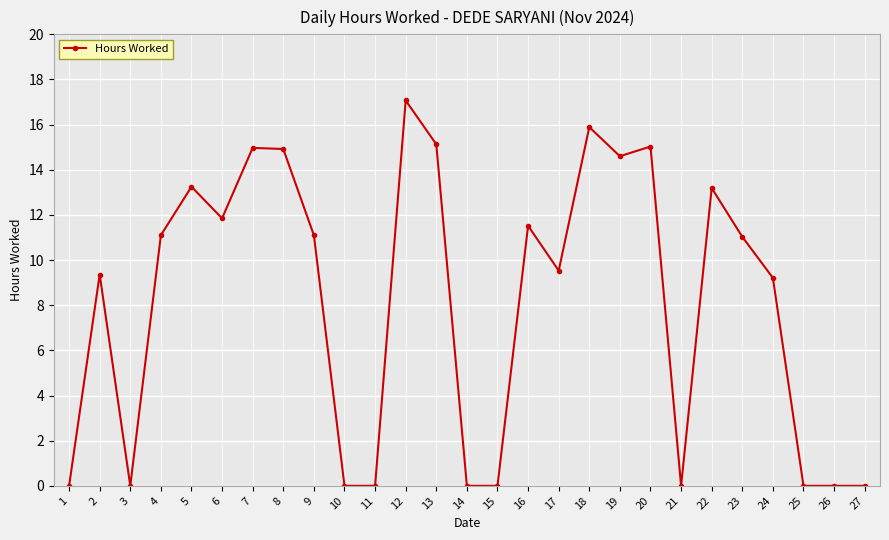

Read the value at 17.

9.5